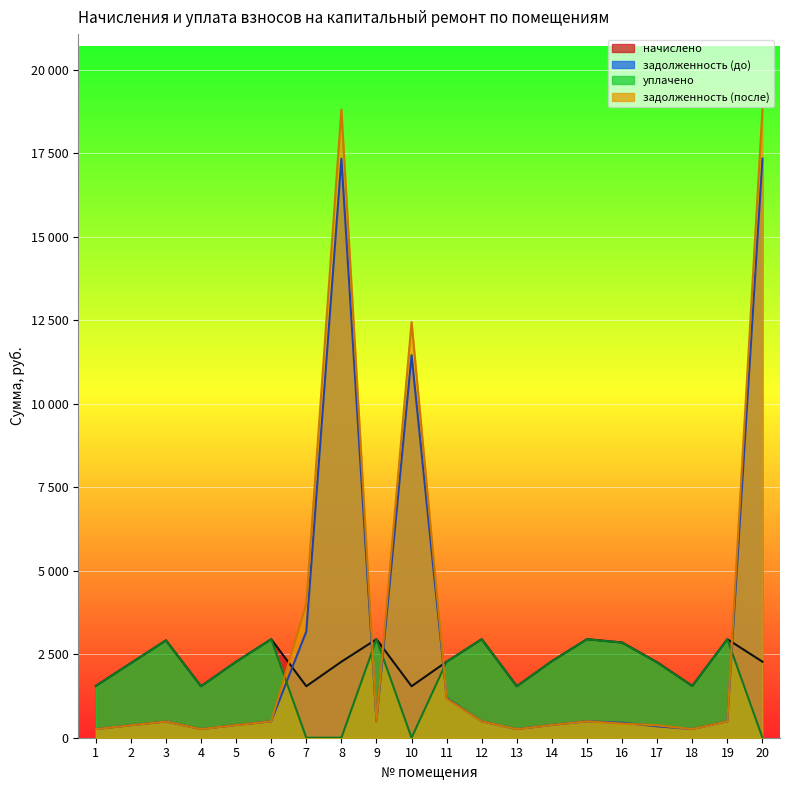

How many times do задолженность (после) and уплачено cross each other?

5